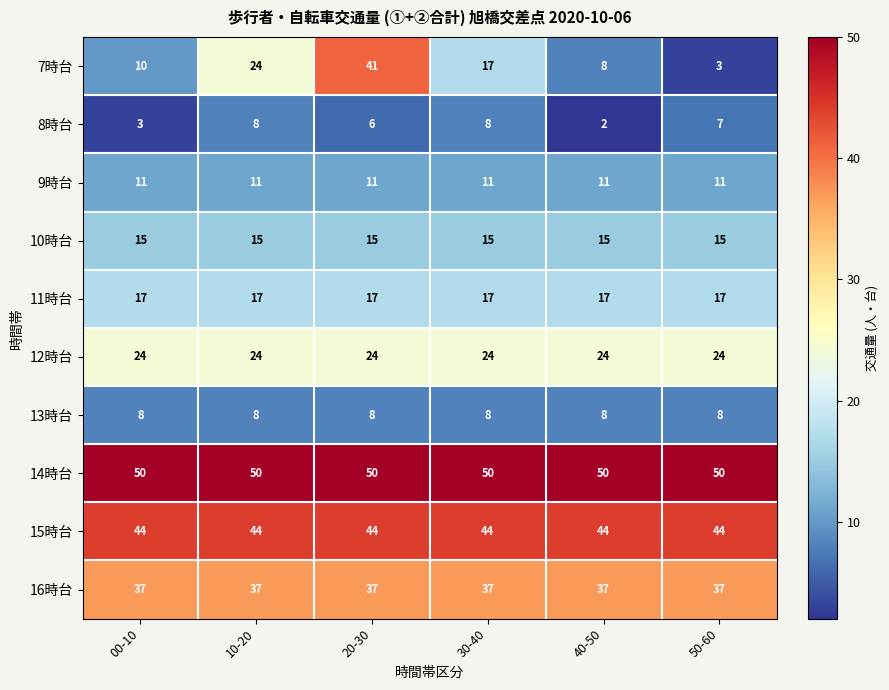

Which series has the largest total across all categories?

14時台